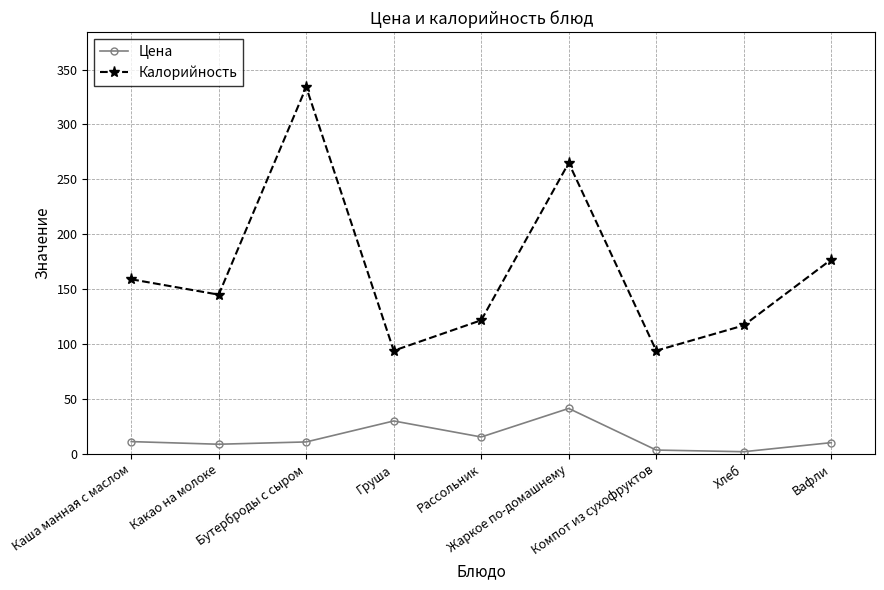

What is the value of the Калорийность point at the 6th from the left?

265.0